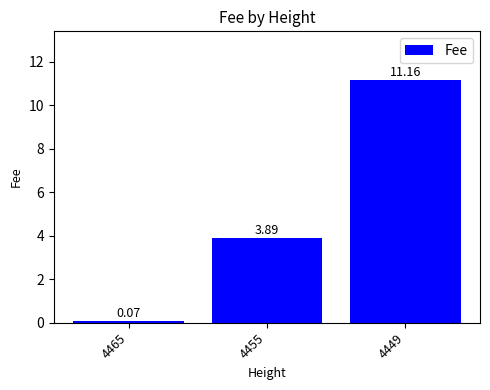

What is the value of the 3rd bar from the left?

11.2